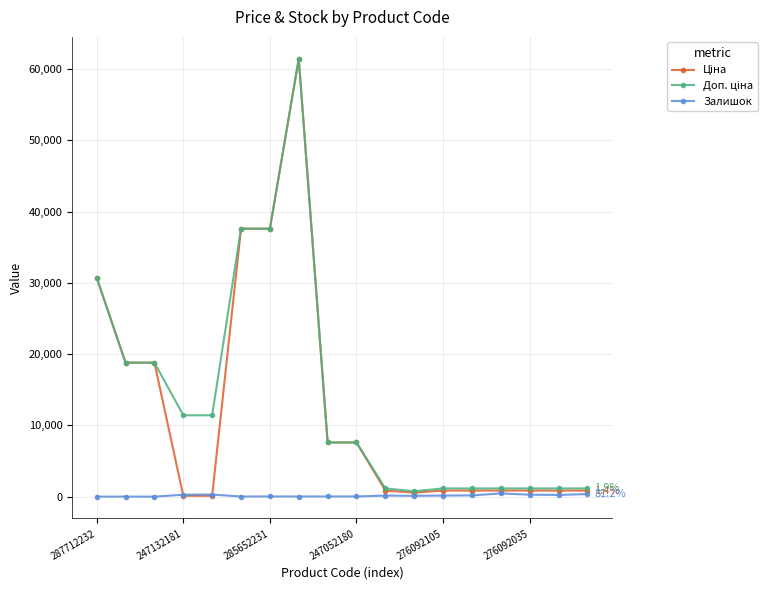

What is the greatest value displayed?

61434.3